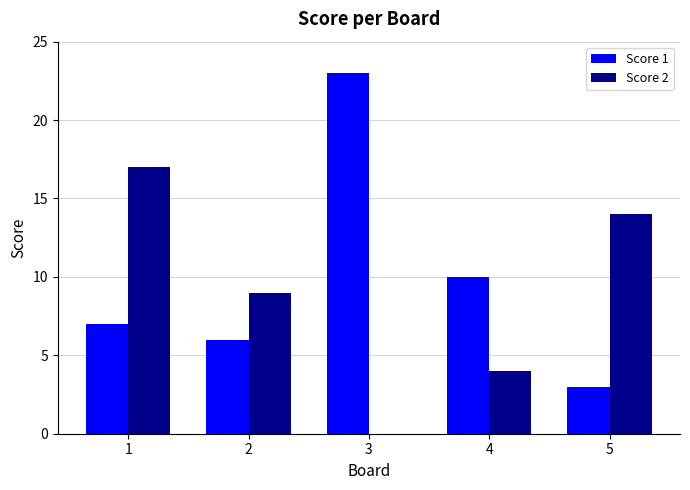

Is it true that Score 1 equals 10 at 4?

True